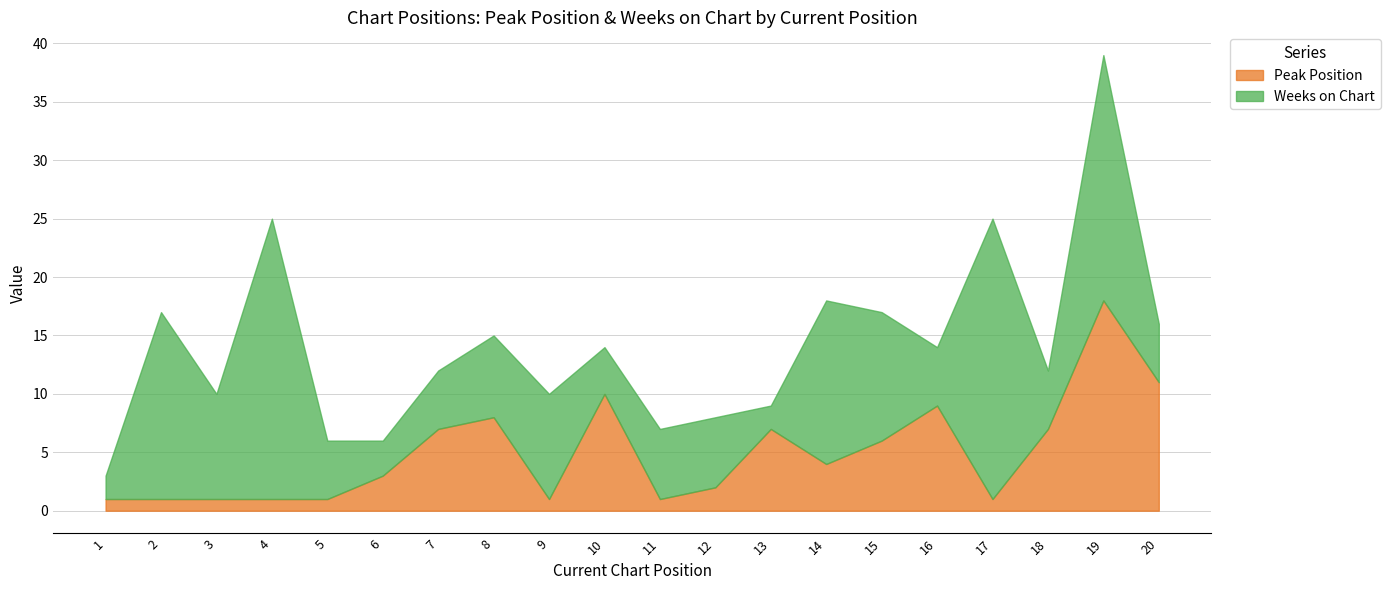

After their last crossing, which series has the higher values: Weeks on Chart or Peak Position?

Peak Position